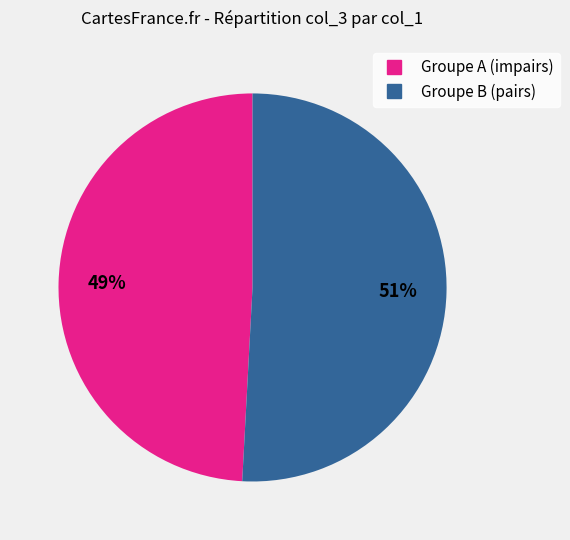

Does any single category account for the majority?

Yes